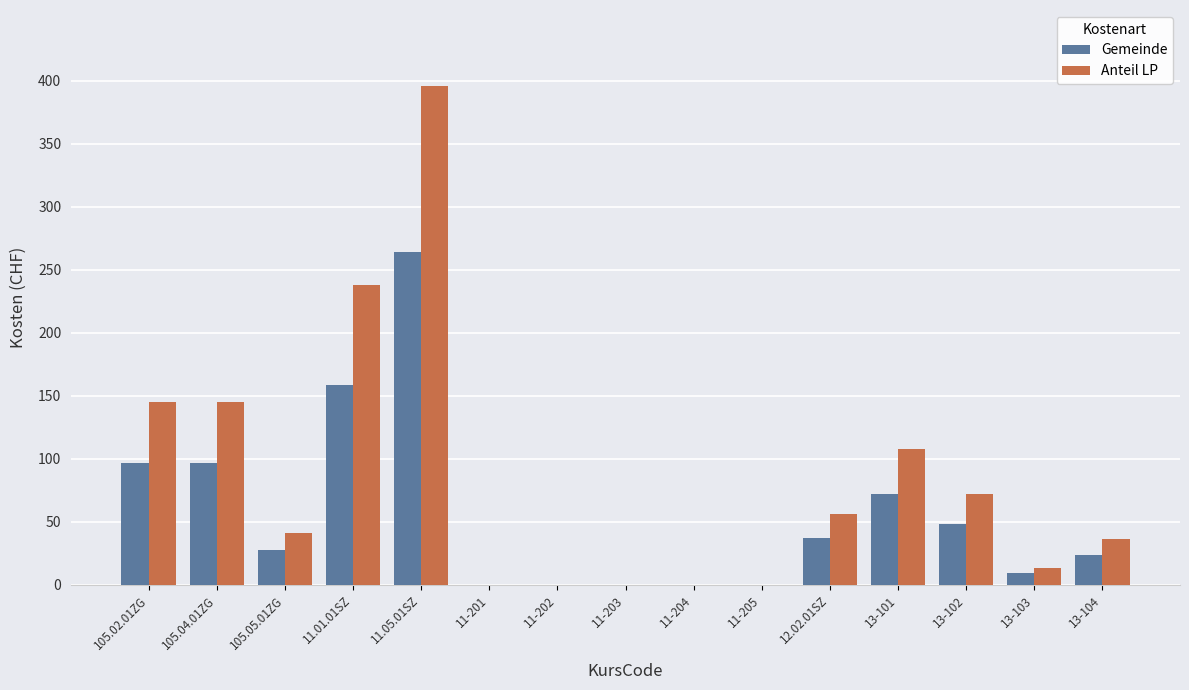

Which series changed the most between 11.01.01SZ and 12.02.01SZ?

Anteil LP